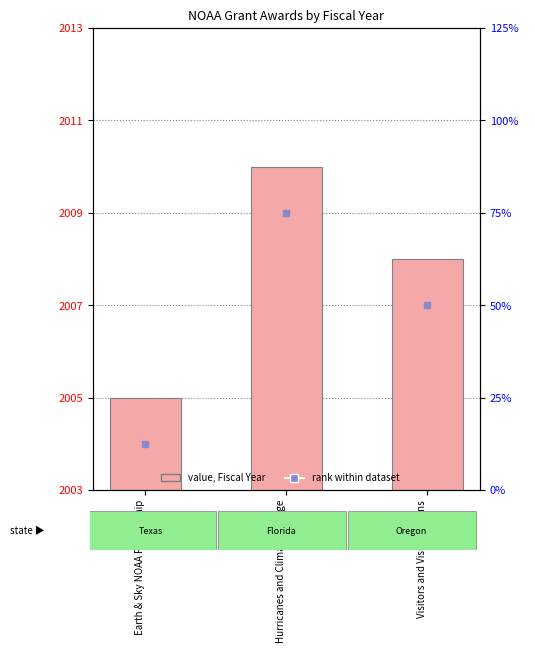

Which category has the lowest value across all series?

Earth & Sky NOAA Partnership